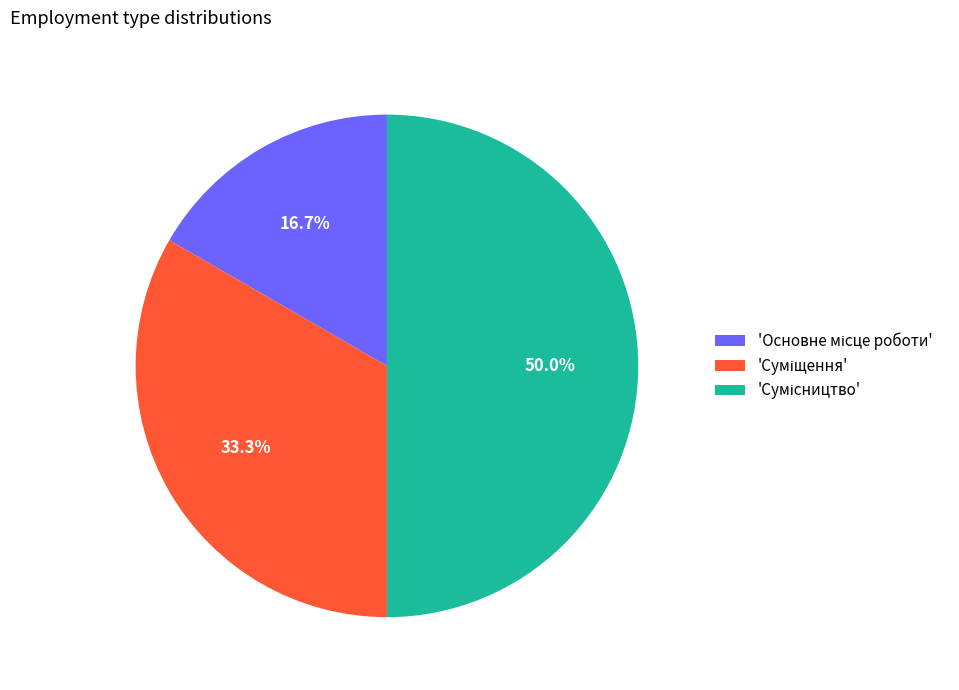

How many segments does this pie chart have?

3